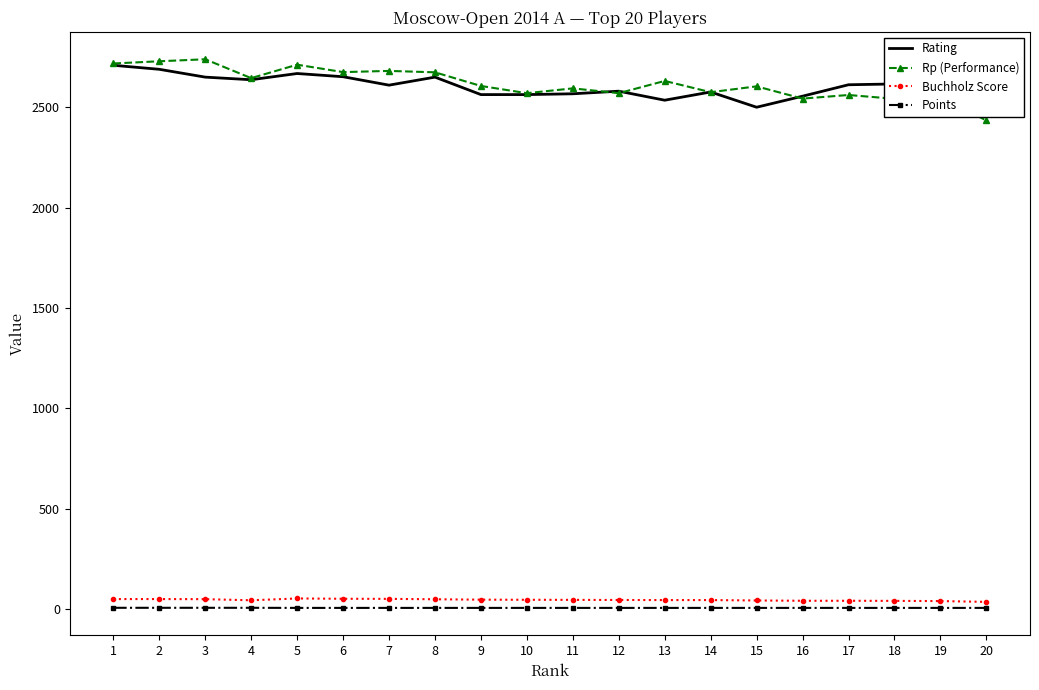

What are all the series names shown in the legend?

Rating, Rp (Performance), Buchholz Score, Points